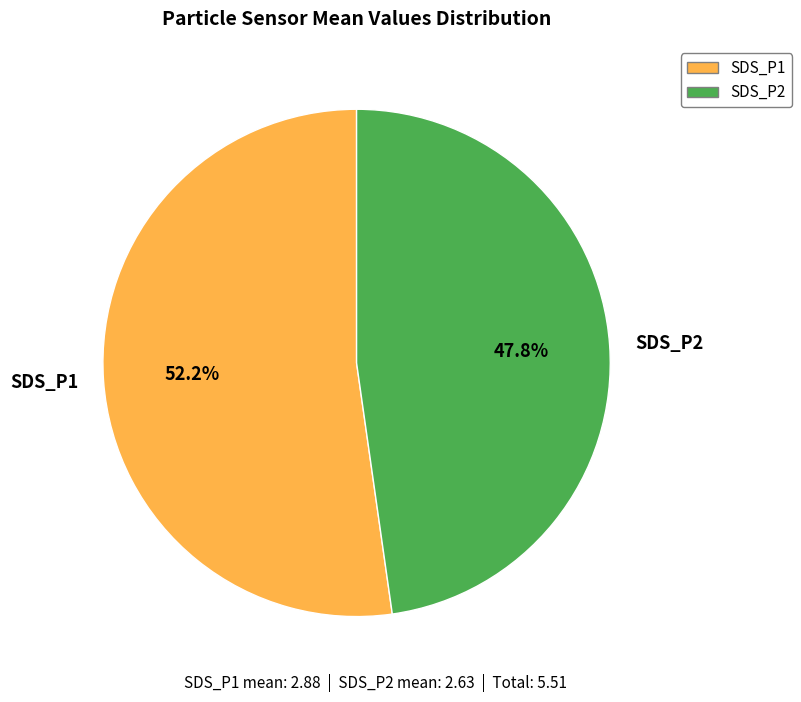

To the nearest percent, what is the difference between the largest and smallest slice percentages?

4%